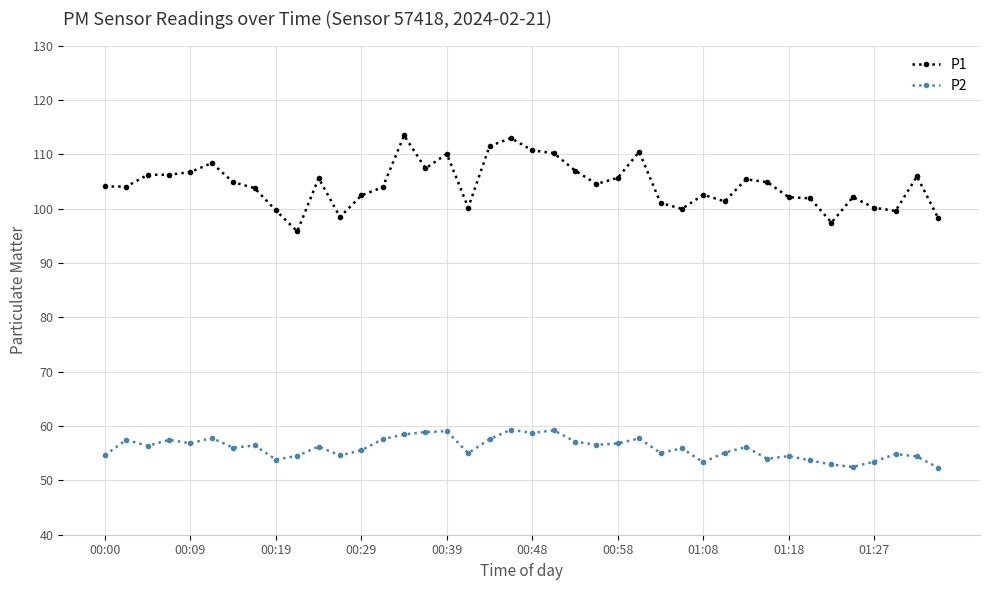

Does the chart have visible grid lines?

Yes